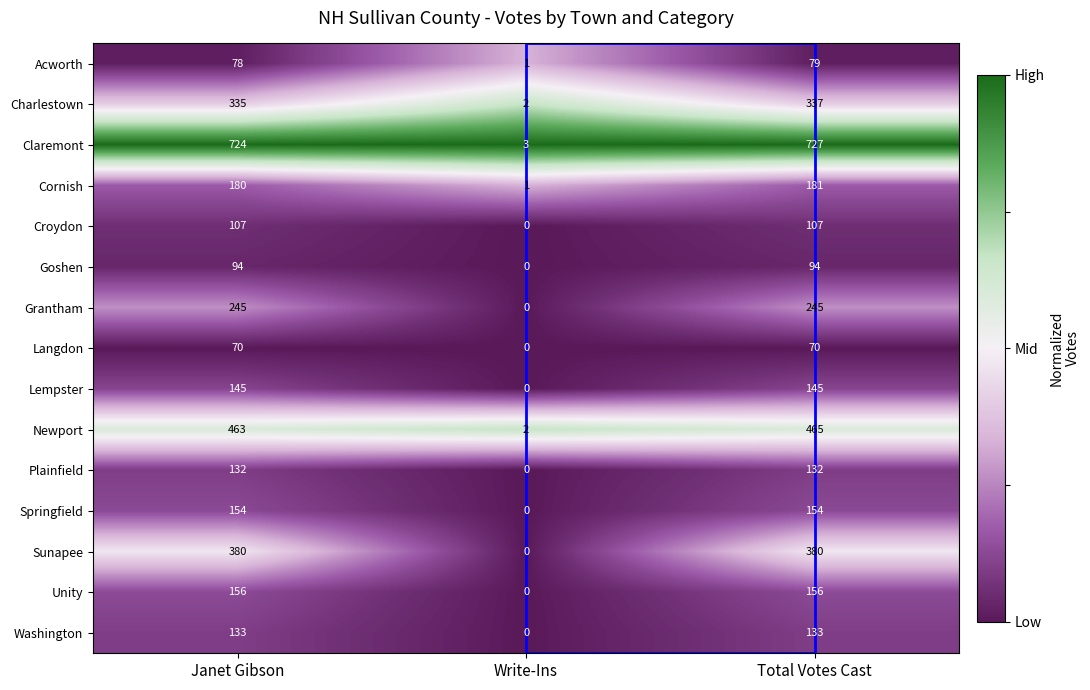

Count the Unity values in the range 0 to 156.

3